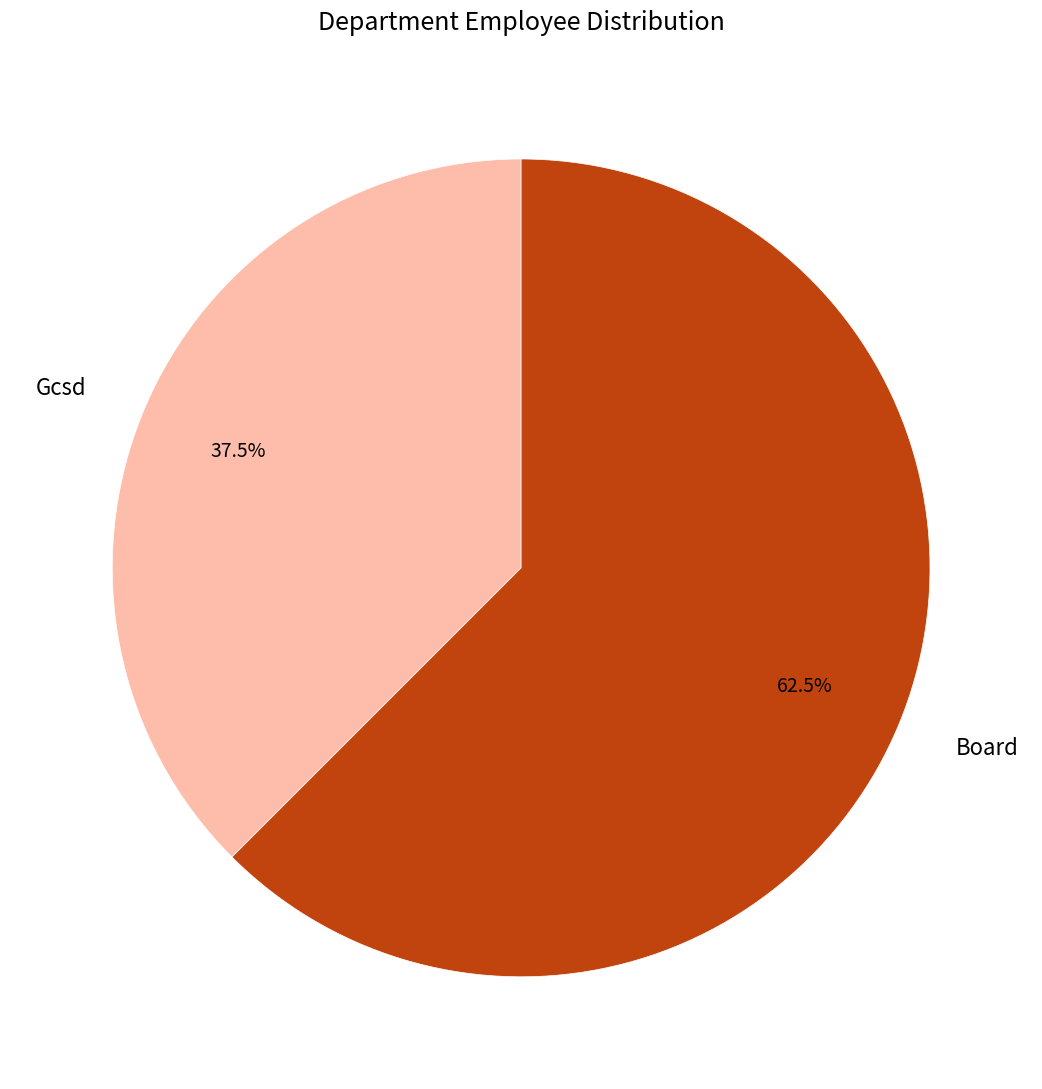

To the nearest percent, what is the average slice percentage?

50%